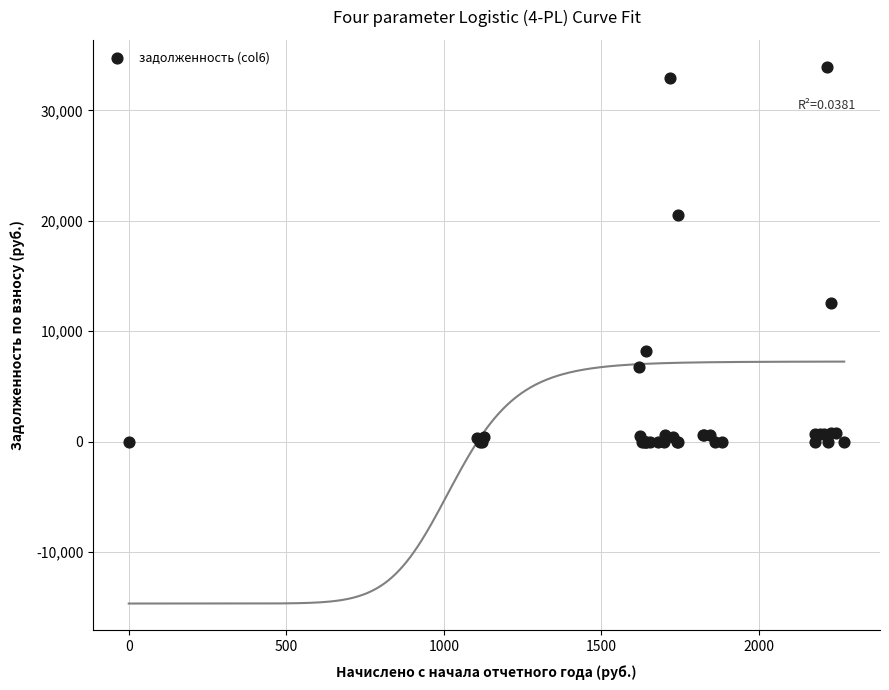

What Y value in the scatter plot is closest to 16981?

20568.7